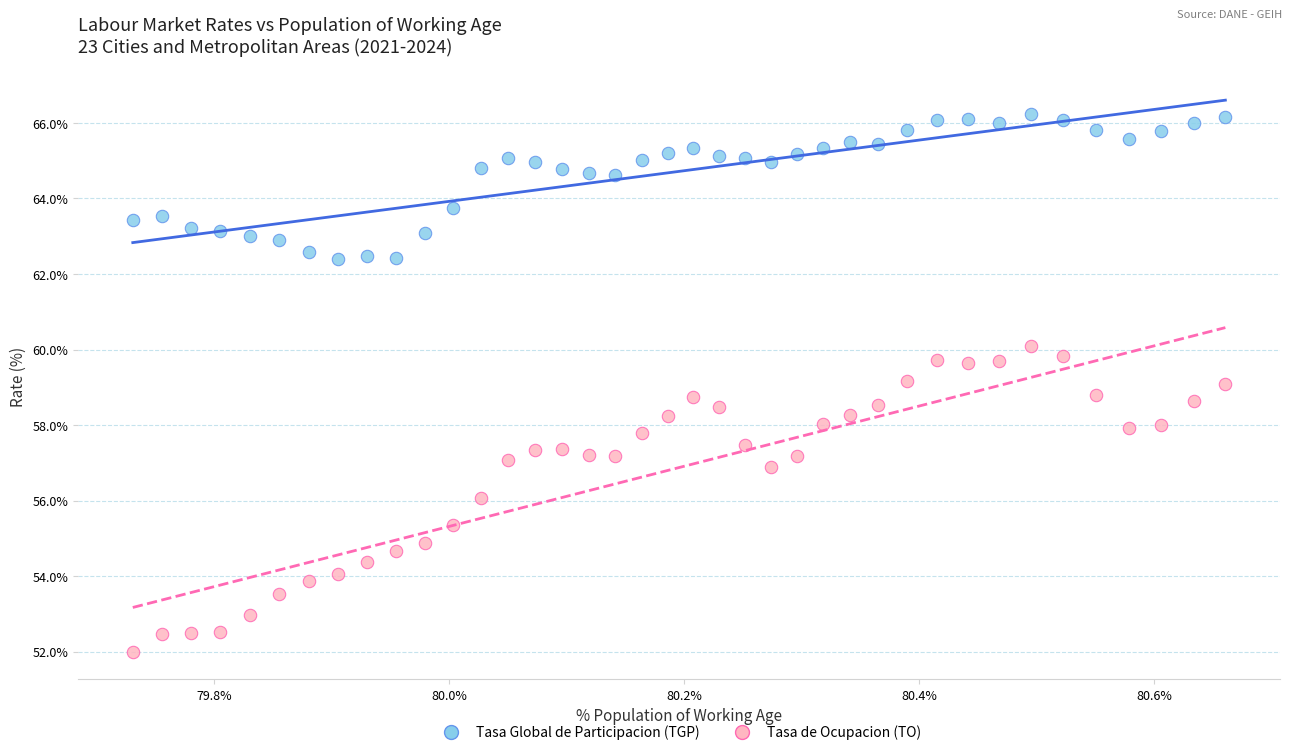

In the Tasa Global de Participacion (TGP) series, what Y value is closest to 64?

63.7